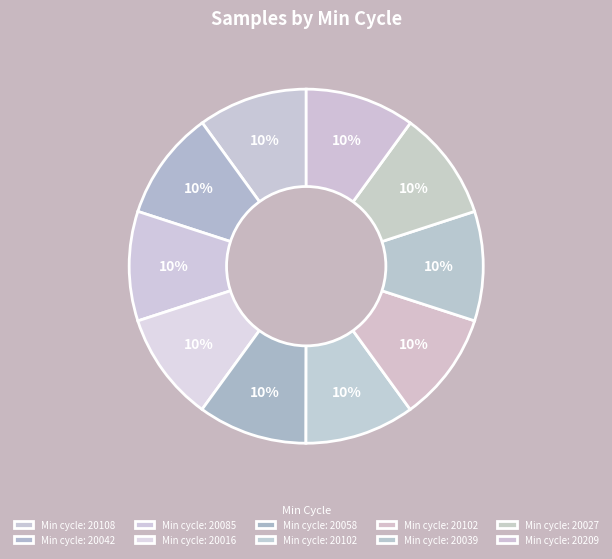

How many slices are in this pie chart?

10